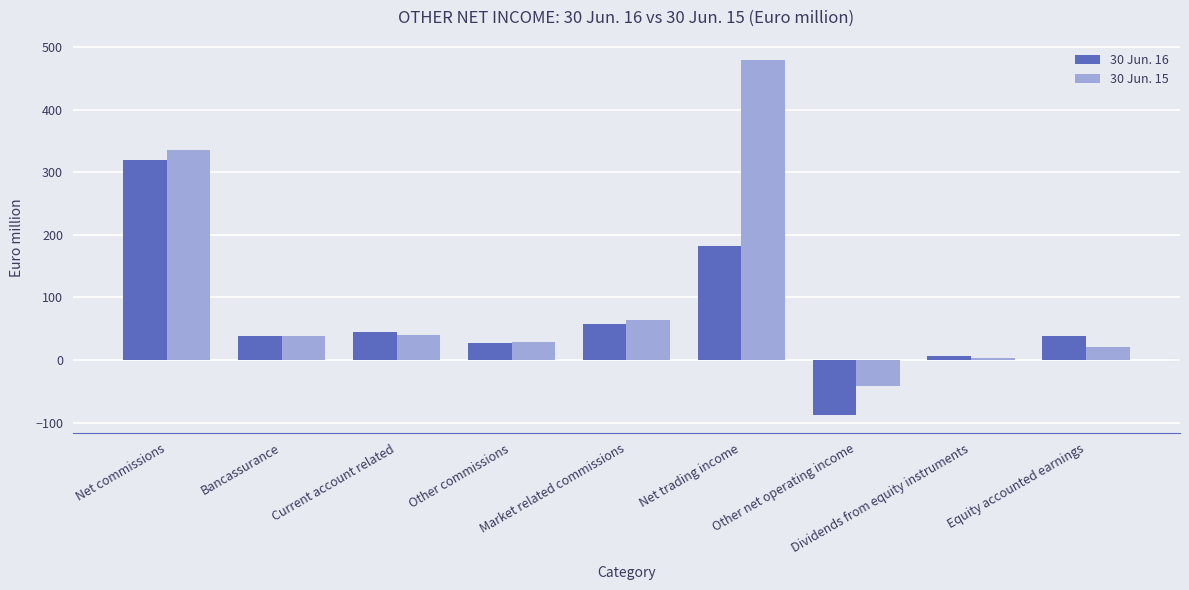

What is the label of the 3rd bar from the left?

Current account related